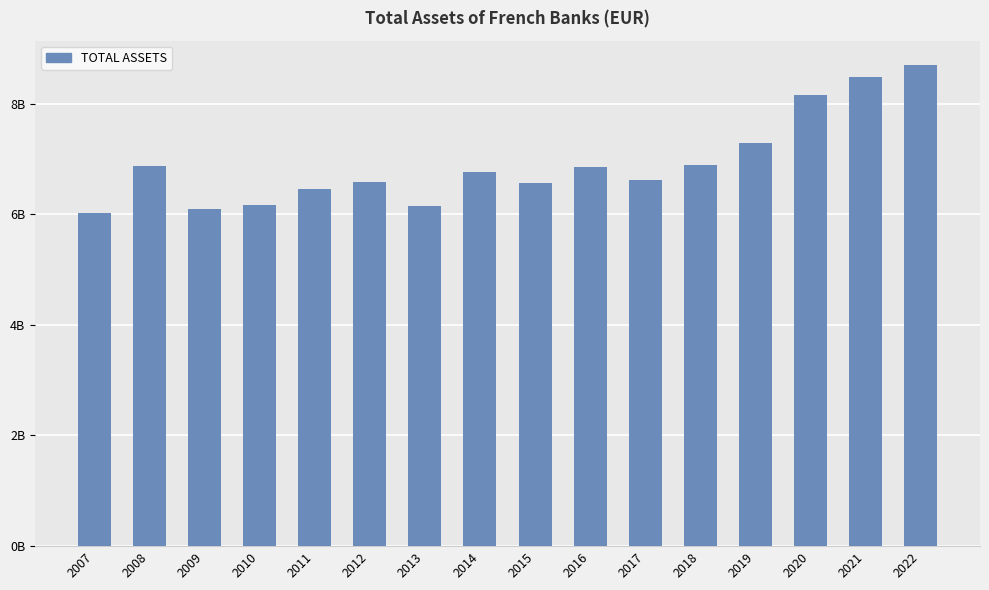

Does the chart contain any negative values?

No